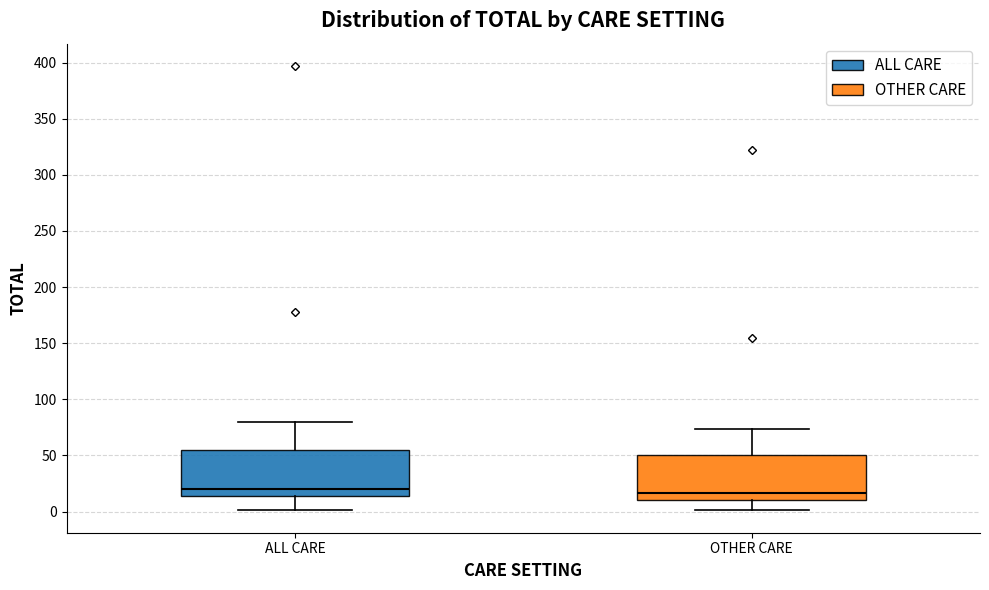

Reading left to right, transcribe this box plot: for each box, give where its median line is, the range the box spans, and where its two whiskers end, as read against the y-axis. The values are not printed on the chart, so give them approximately, as read against the axis.

ALL CARE: median 20, box 15 to 55, whiskers 0 to 80
OTHER CARE: median 15, box 10 to 50, whiskers 0 to 75